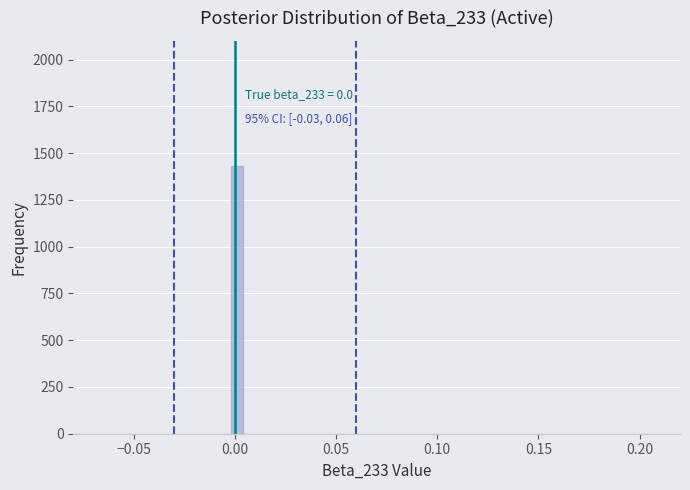

Around what value on the x-axis is the tallest bar? Give the approximate position of its centre, as read against the axis.

0.000